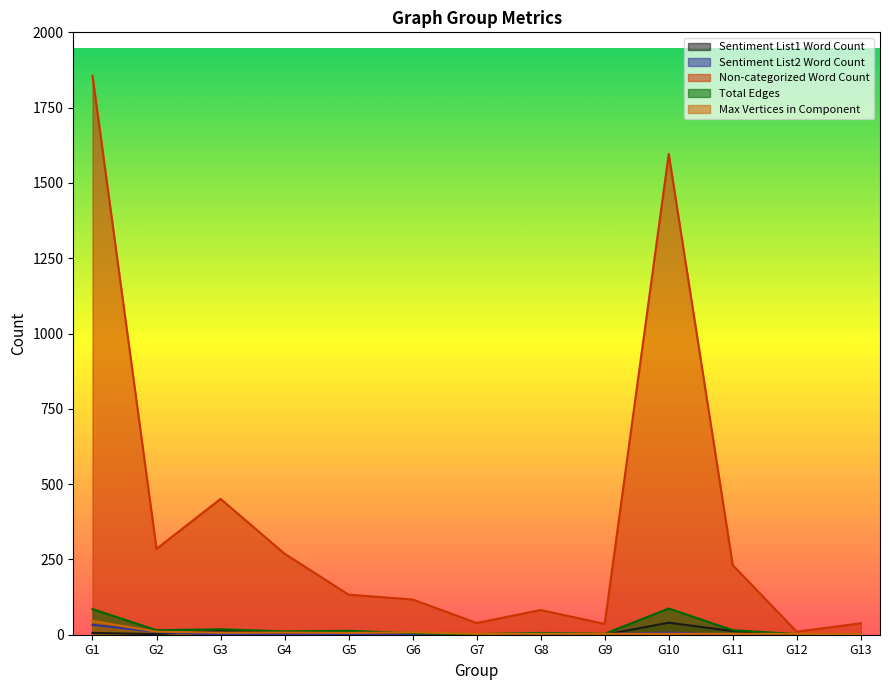

Does the chart display data point markers on the line(s)?

No